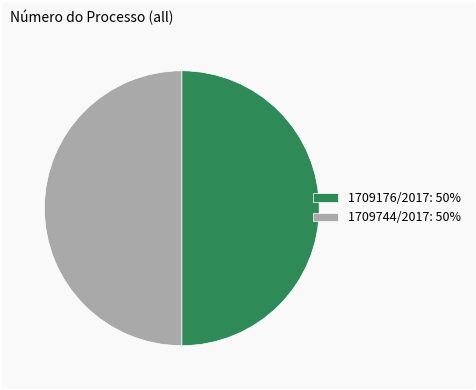

Approximately how many times larger is the value at 1709744/2017: 50% compared to 1709176/2017: 50%?

1.0